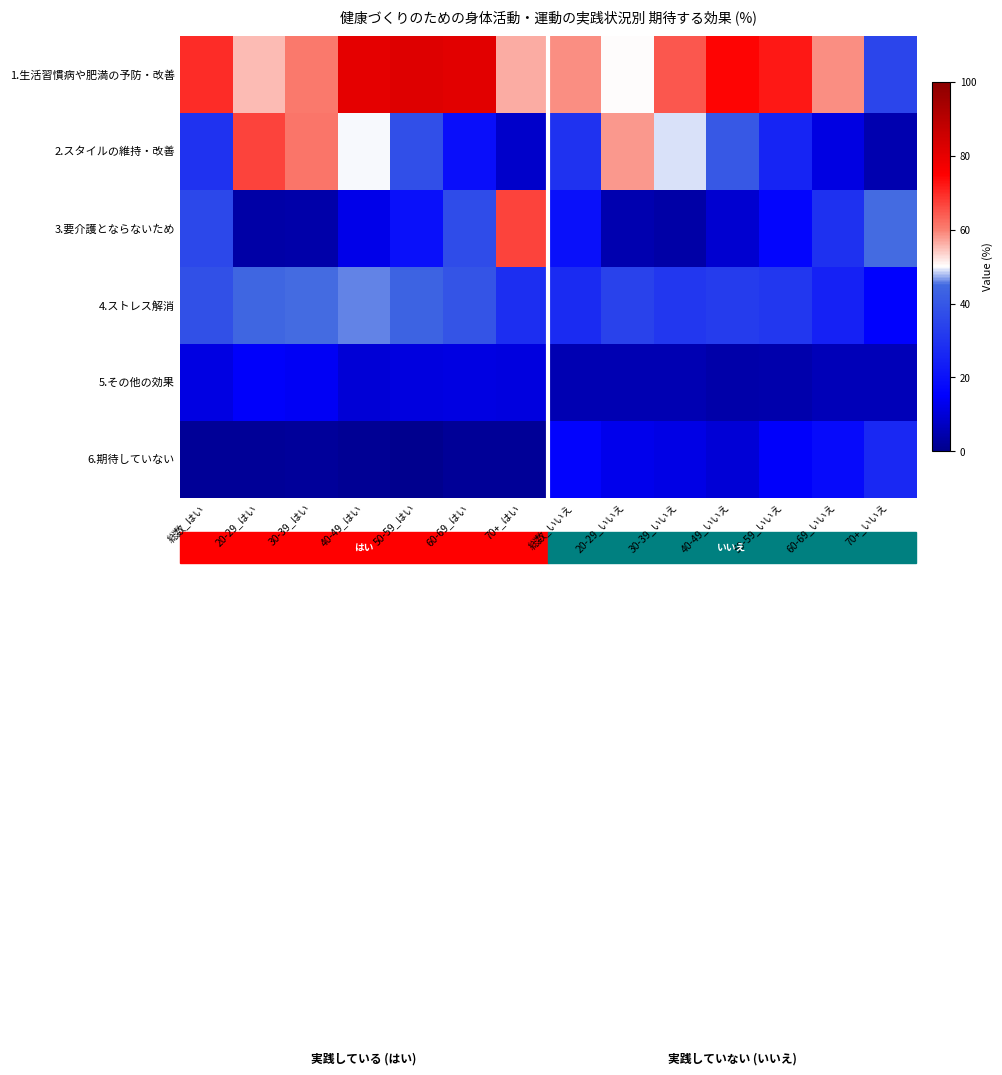

What is the total value across all series at 40-49_いいえ?

169.8